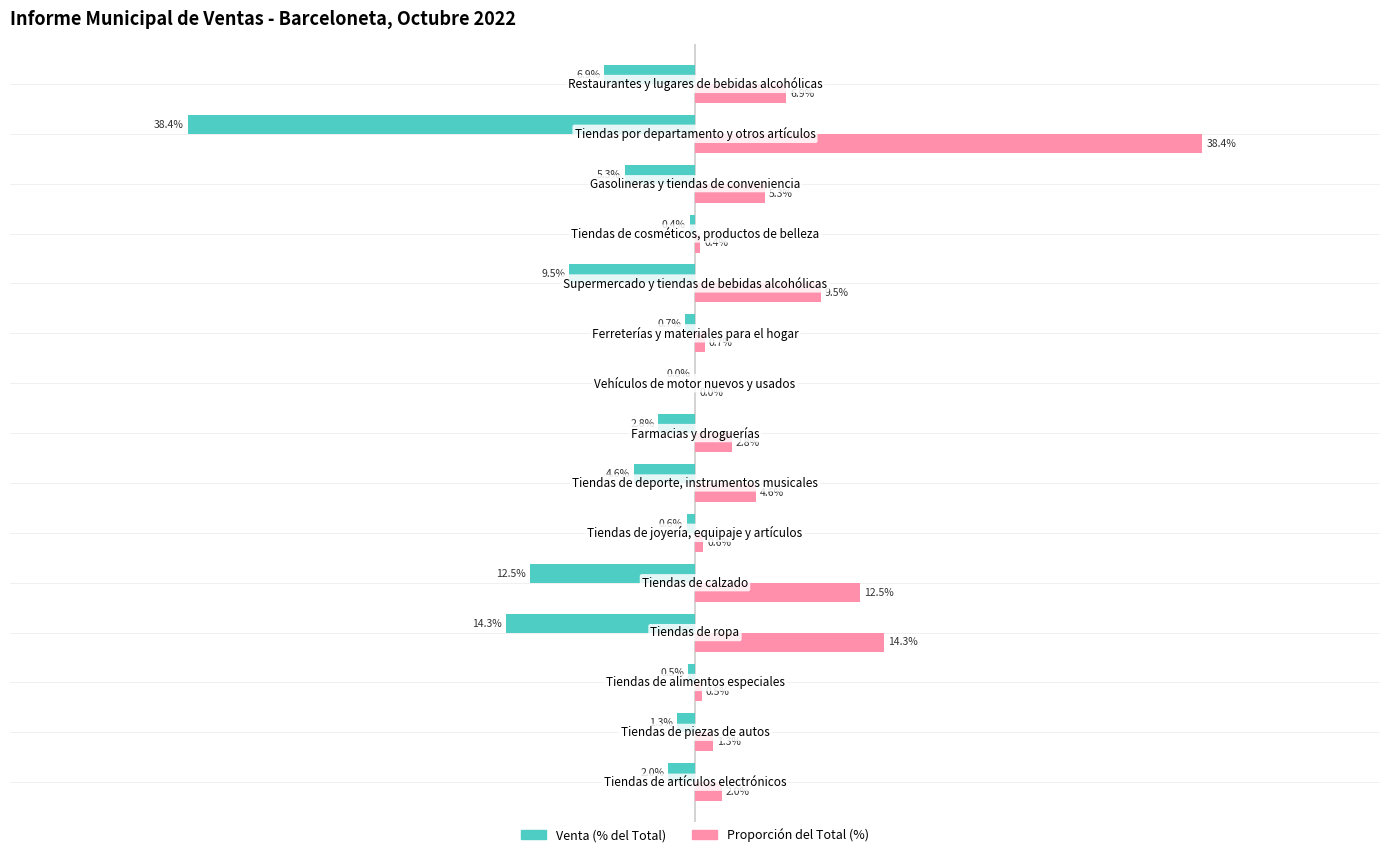

Which series has the largest total across all categories?

Proporción del Total (%)